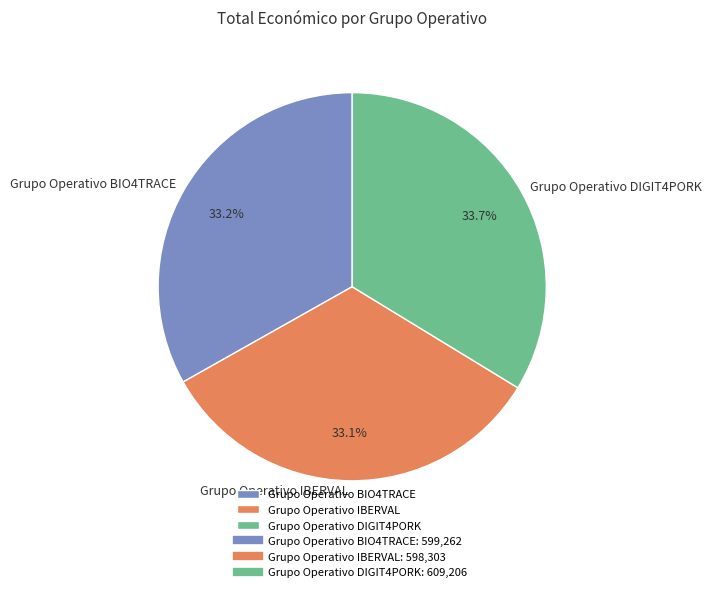

To the nearest percent, what is the average slice percentage?

33%